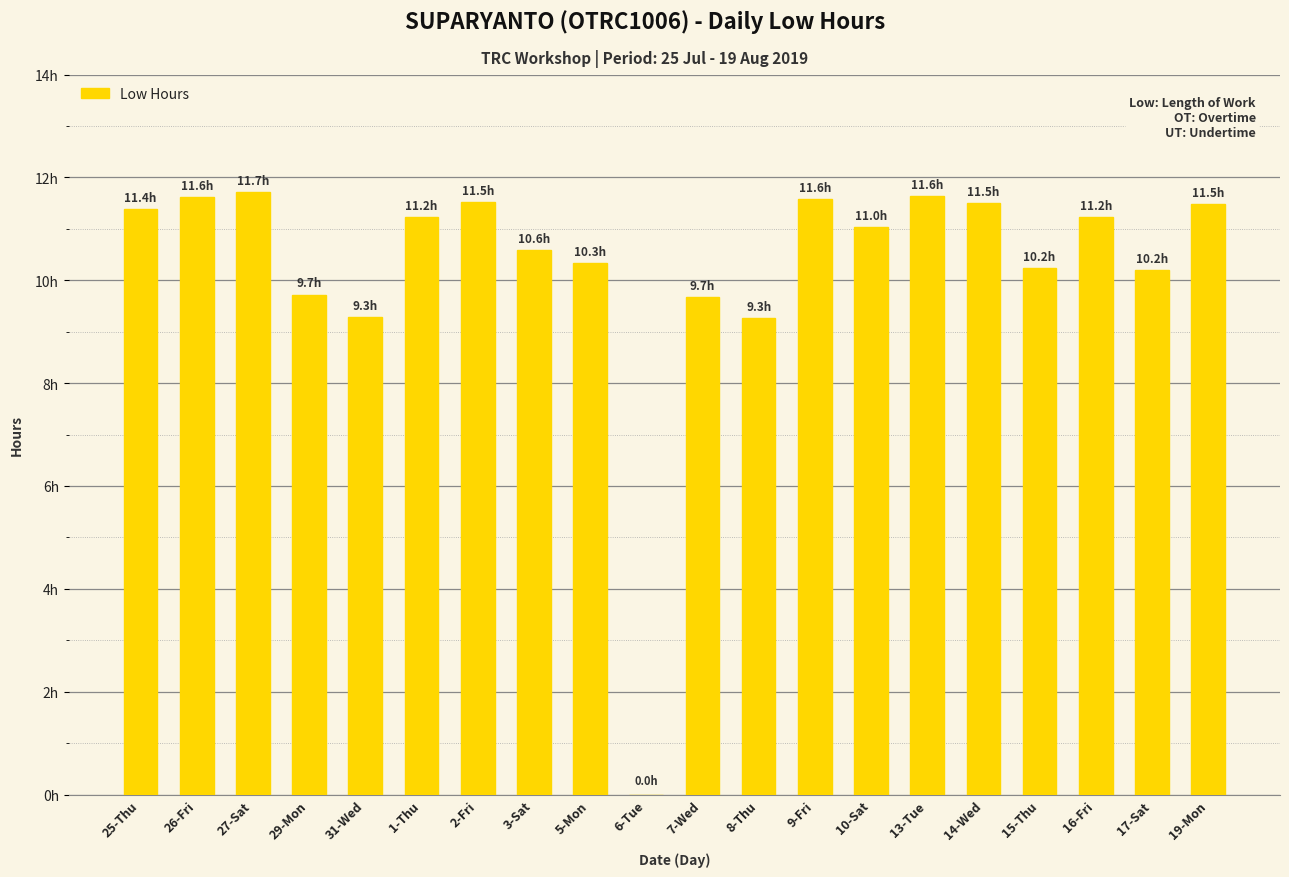

What is the value of the 13th bar from the left?

11.6